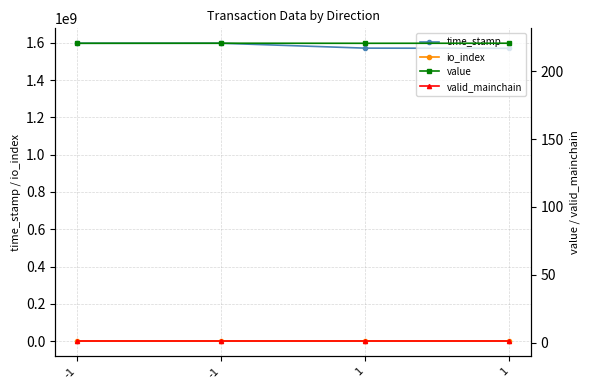

At -1, list the series in order from largest to smallest.

time_stamp, value, io_index, valid_mainchain